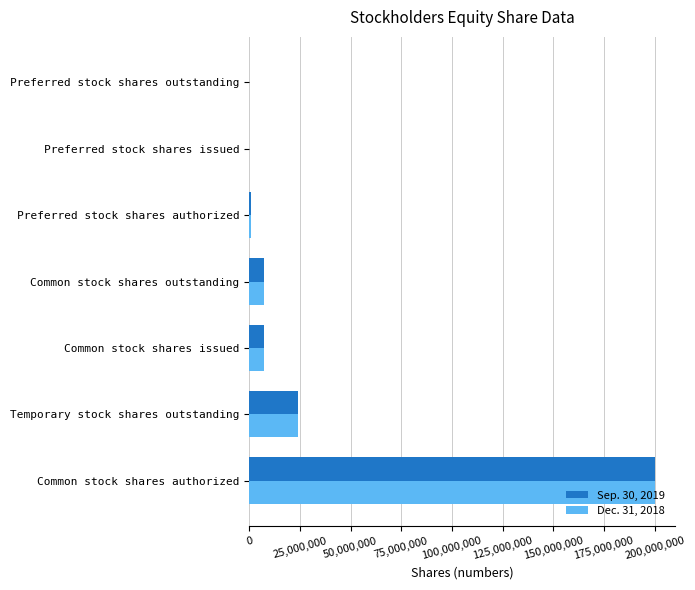

What is the total value across all series at Temporary stock shares outstanding?

48110340